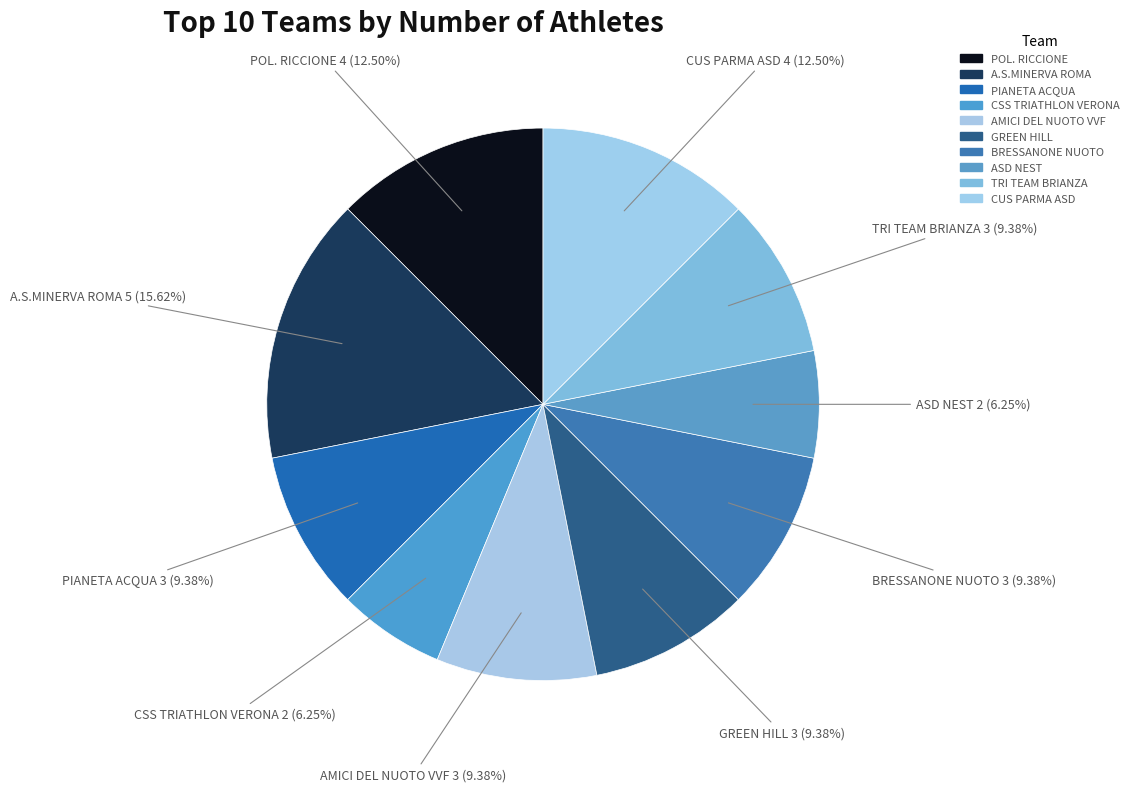

Approximately how many times larger is the value at CUS PARMA ASD 4 (12.50%) compared to CSS TRIATHLON VERONA 2 (6.25%)?

2.0